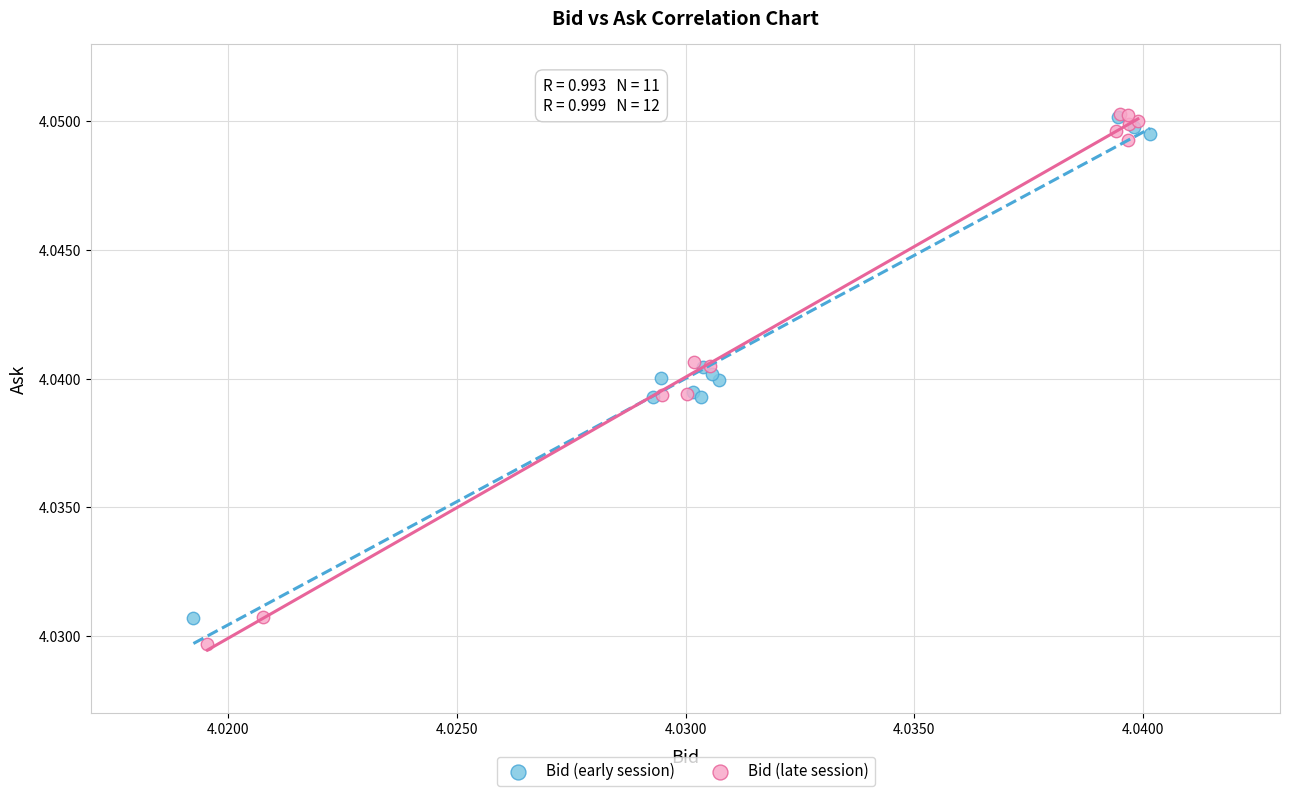

Which series has the largest Y range (max minus min)?

Bid (late session)